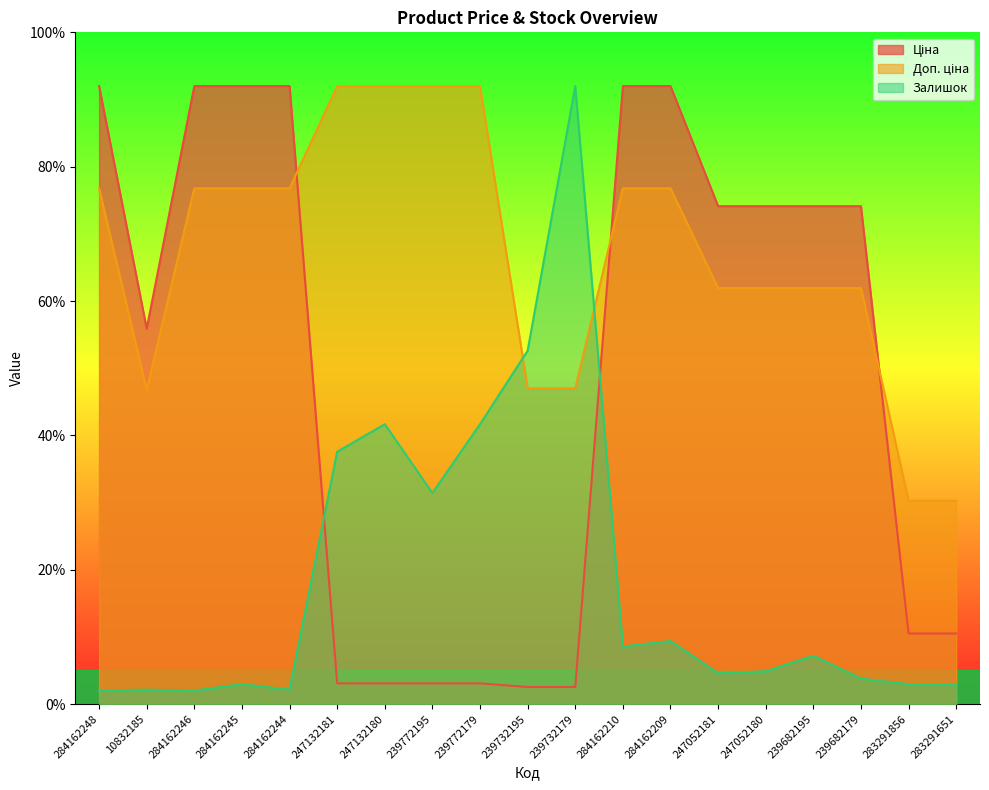

List the series in order of their peak value, highest first.

Ціна, Доп. ціна, Залишок